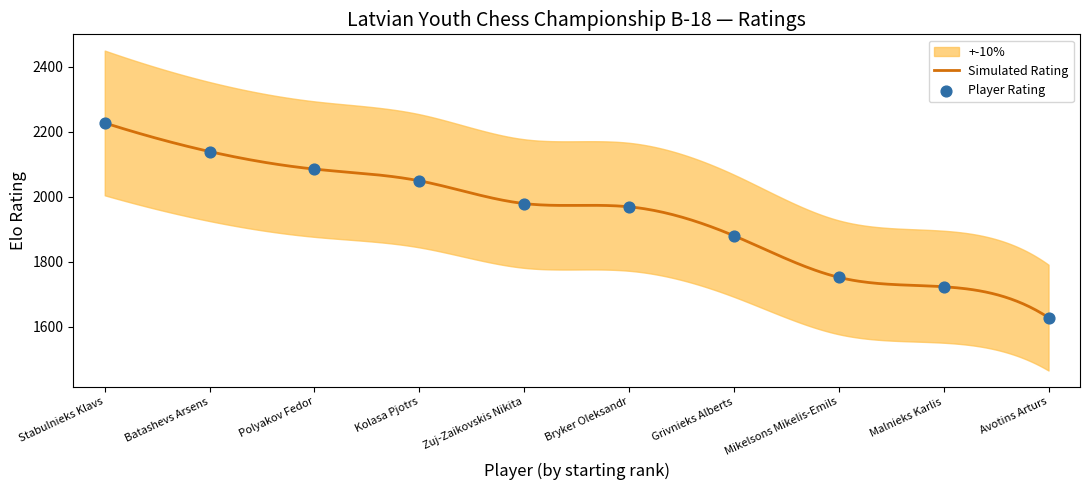

Between Stabulnieks Klavs and Batashevs Arsens, which is larger?

Stabulnieks Klavs